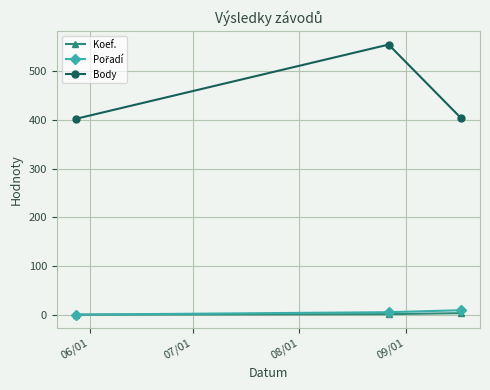

Which series has the largest total across all categories?

Body